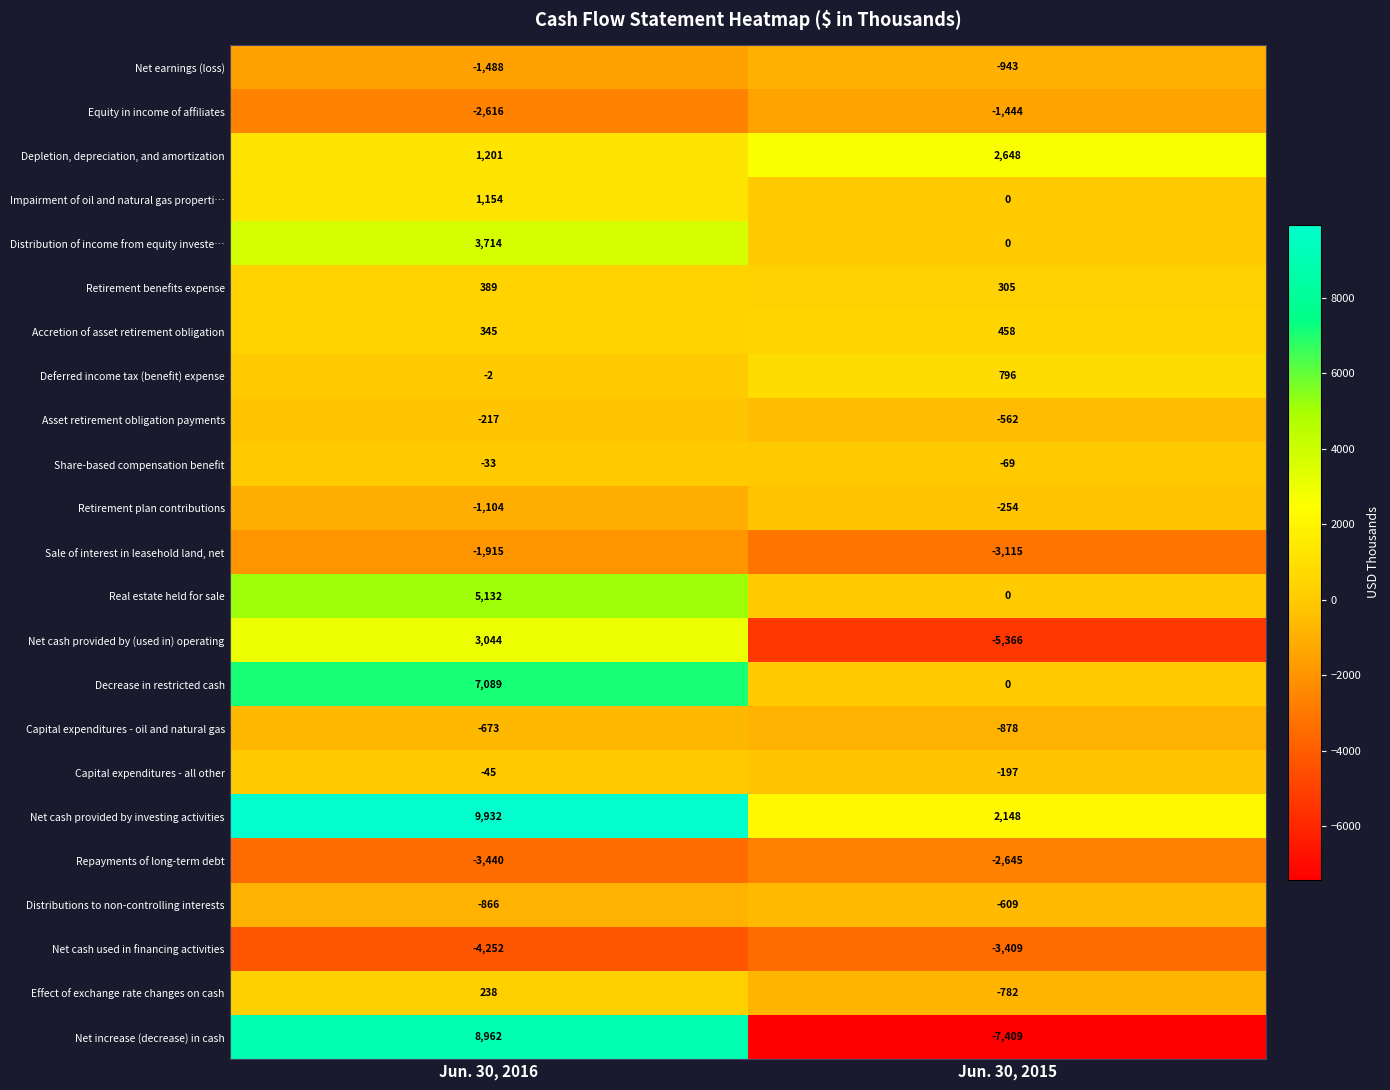

What is the sum of the Accretion of asset retirement obligation values at Jun. 30, 2015 and Jun. 30, 2016?

803